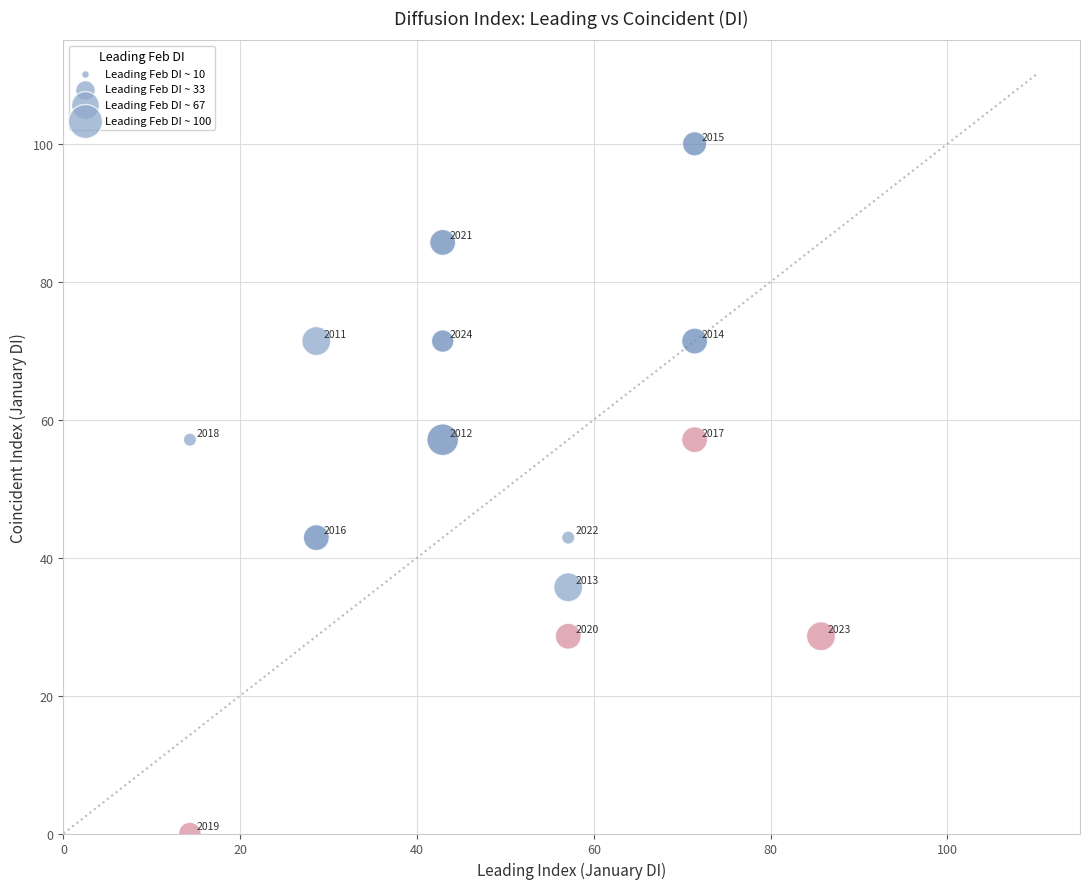

What is the range of Y values (max minus min)?

100.0